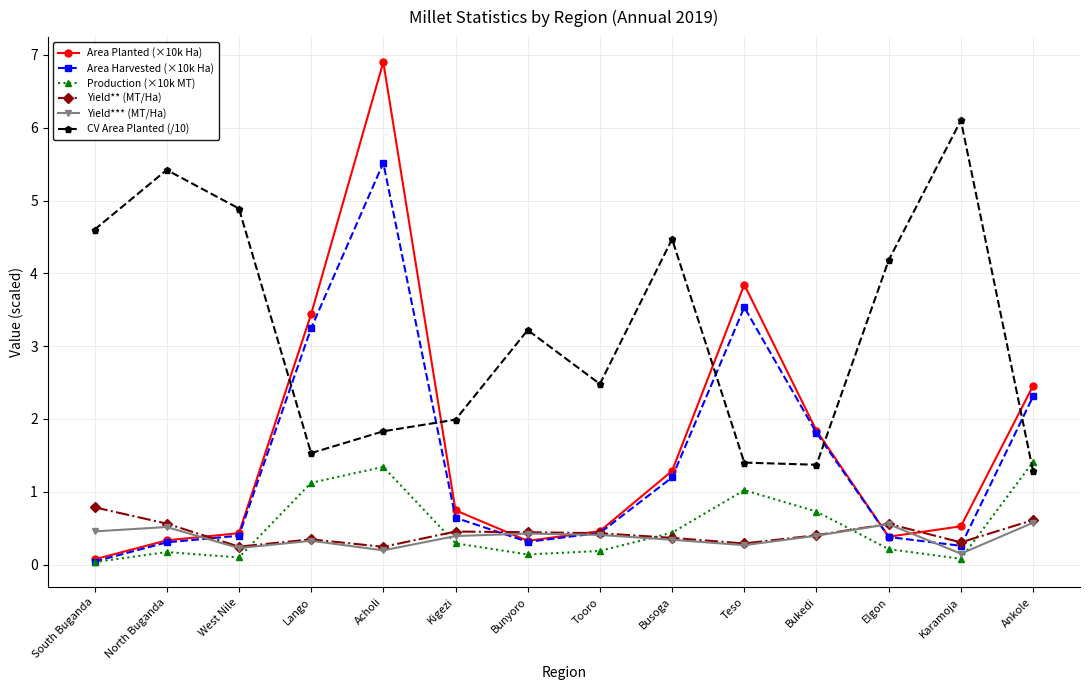

What value does the Area Harvested (×10k Ha) series have at Lango?

3.2